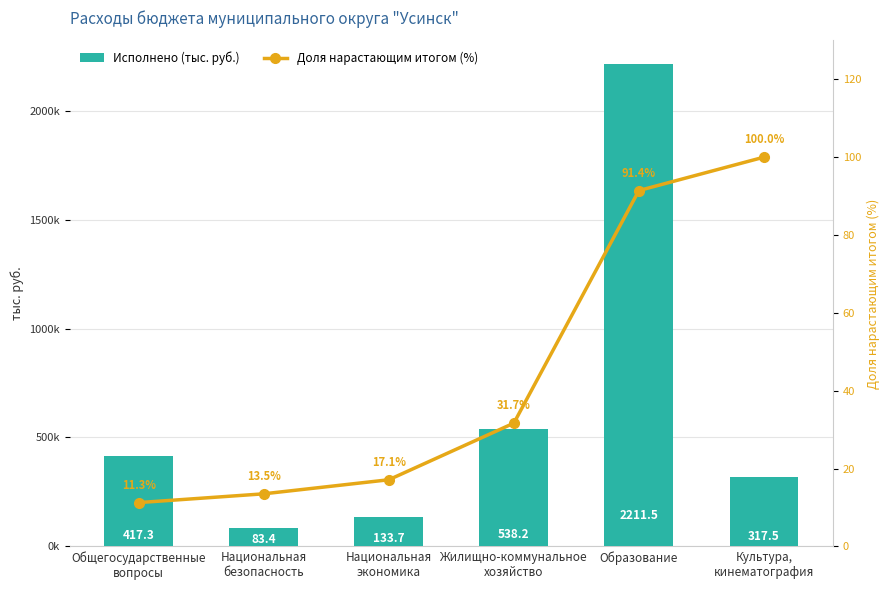

Between Общегосударственные
вопросы and Жилищно-коммунальное
хозяйство, which series saw the biggest shift?

Исполнено (тыс. руб.)